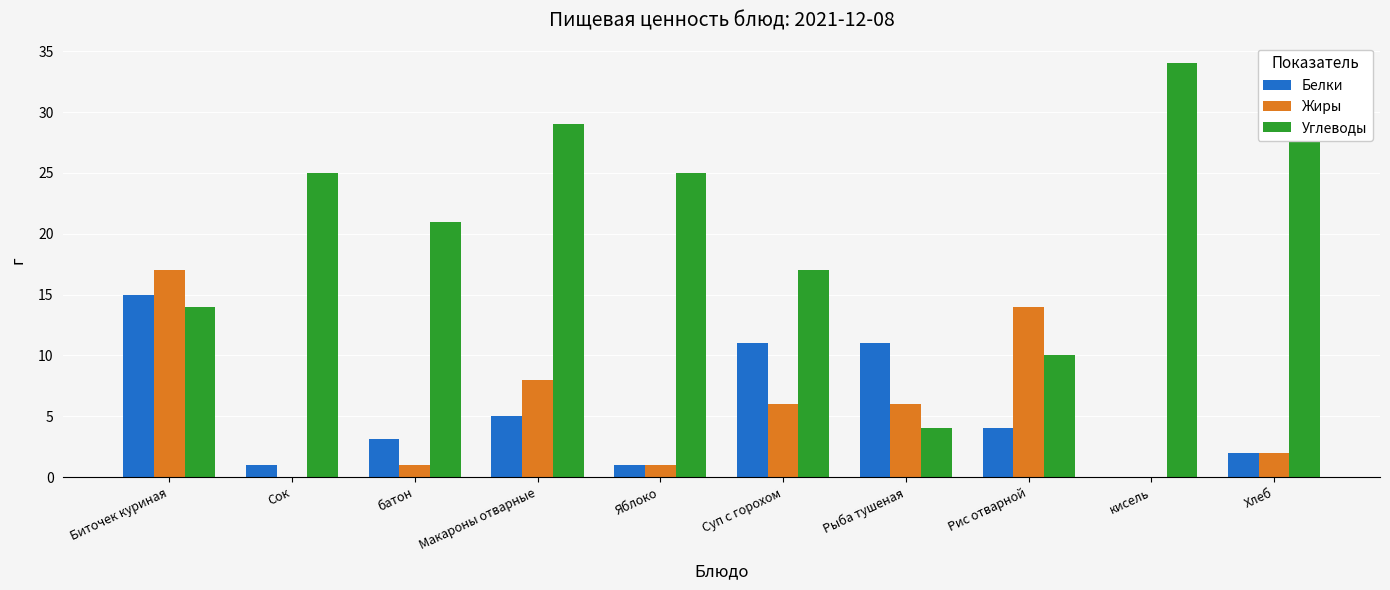

Between Рис отварной and Сок, which is larger?

Рис отварной